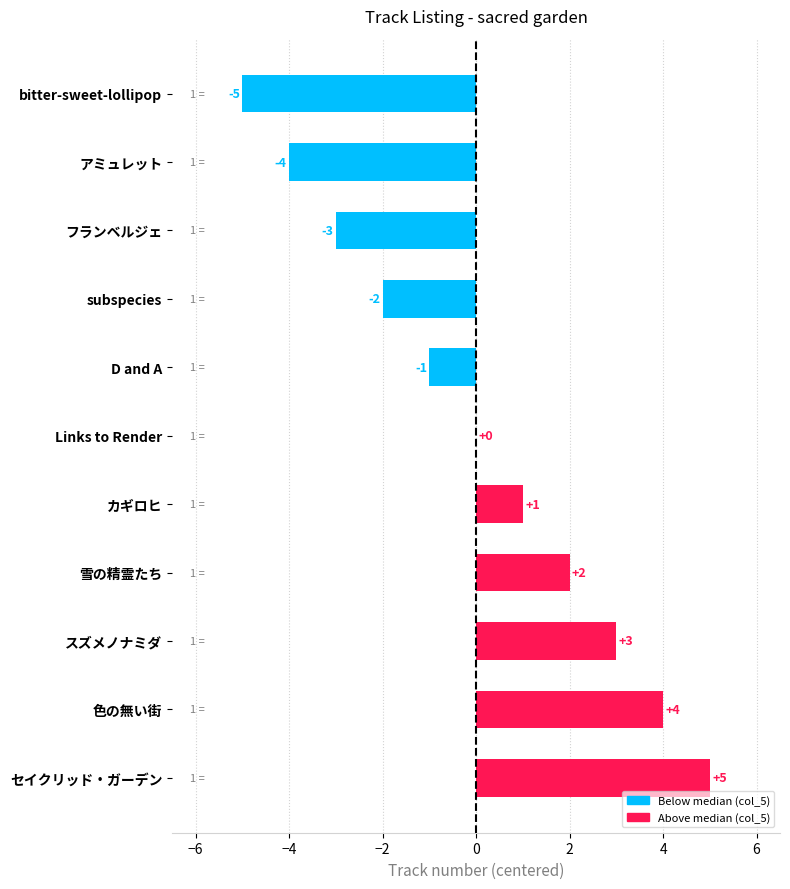

Between D and A and bitter-sweet-lollipop, which is larger?

D and A